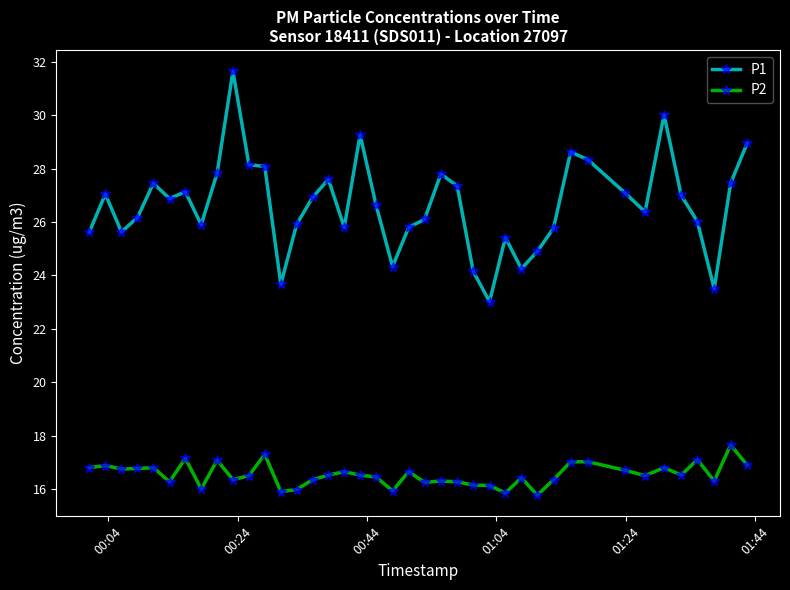

True or false: P2 and P1 cross at least once.

False